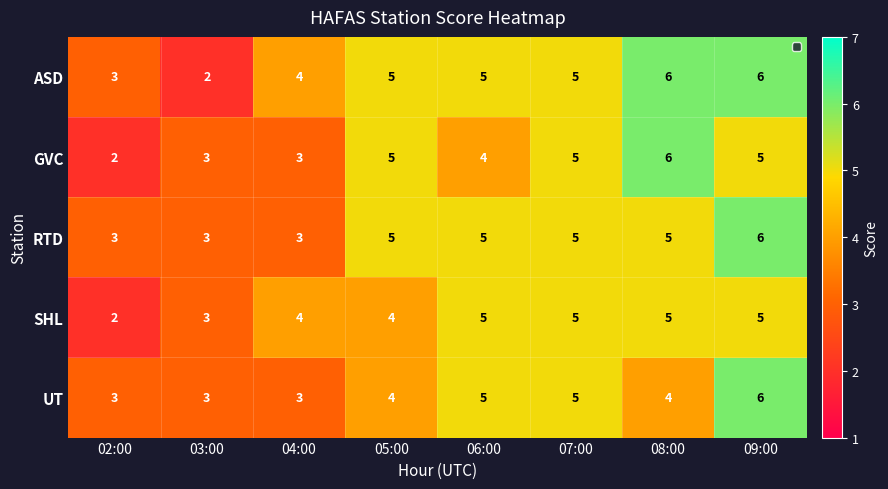

Which series has the largest total across all categories?

ASD